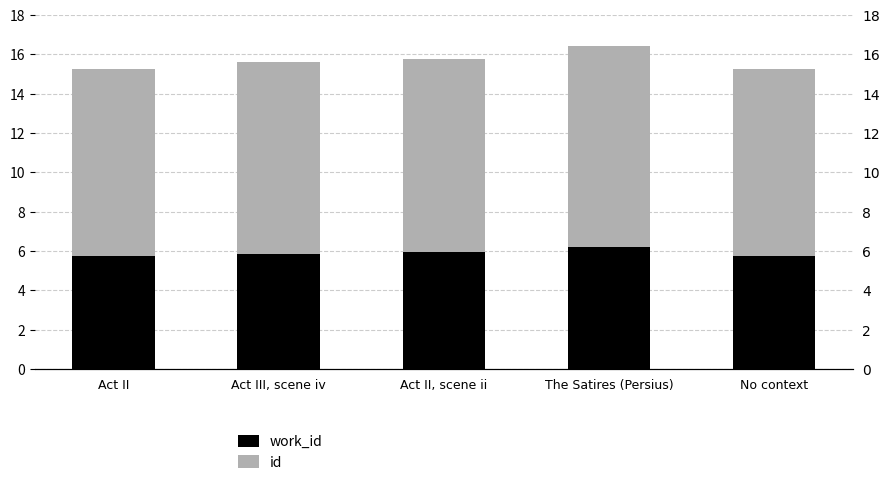

What is the total value across all series at The Satires (Persius)?

16.4